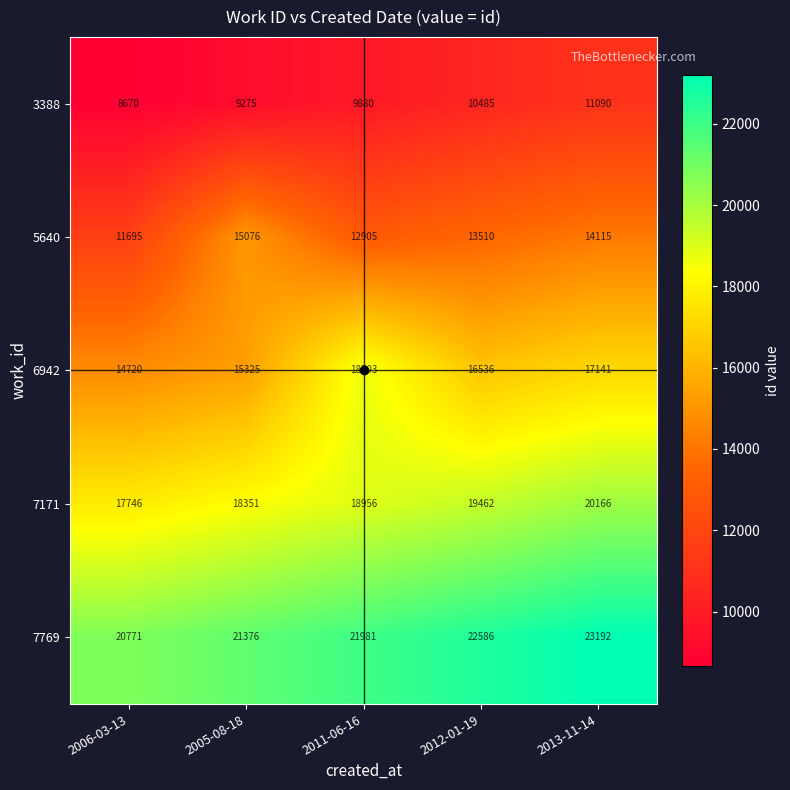

What is the minimum value shown in the chart?

8670